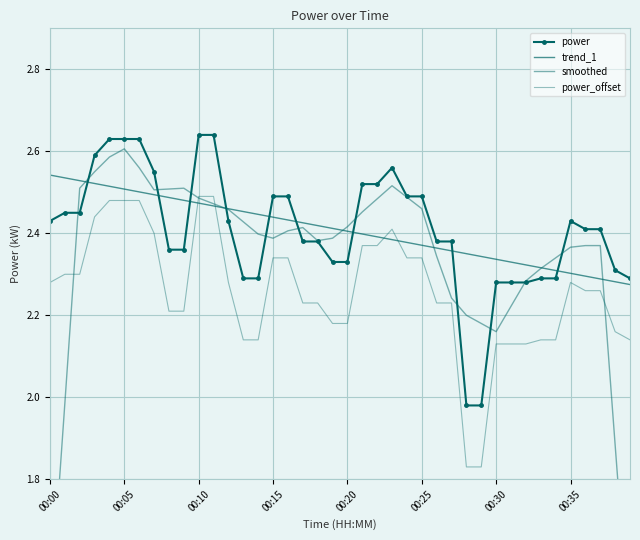

What are all the series names shown in the legend?

power, trend_1, smoothed, power_offset